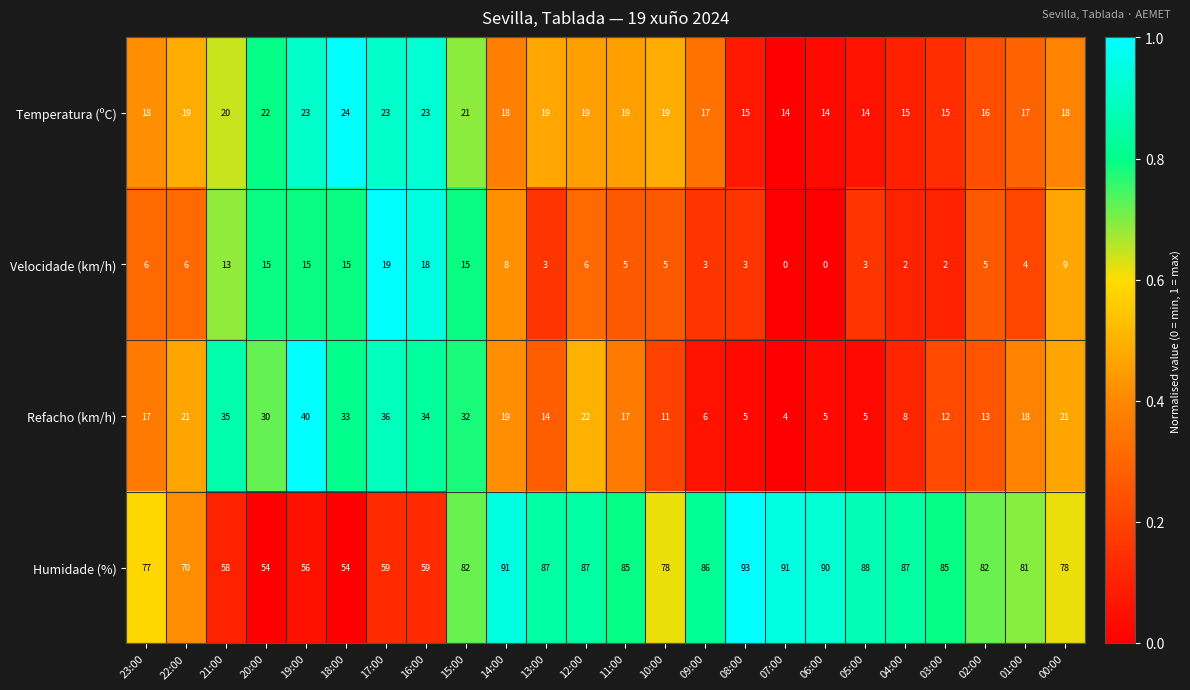

At which category does the chart reach its peak across all series?

08:00